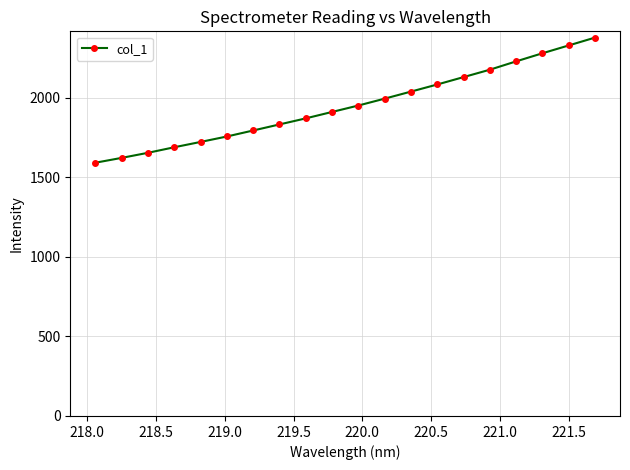

What is the difference between the second highest and second lowest values?

707.2